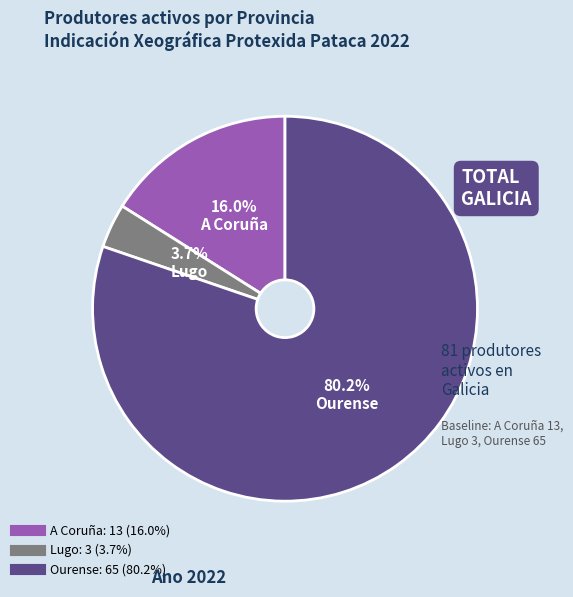

To the nearest percent, what is the combined percentage of Lugo and Ourense?

84%